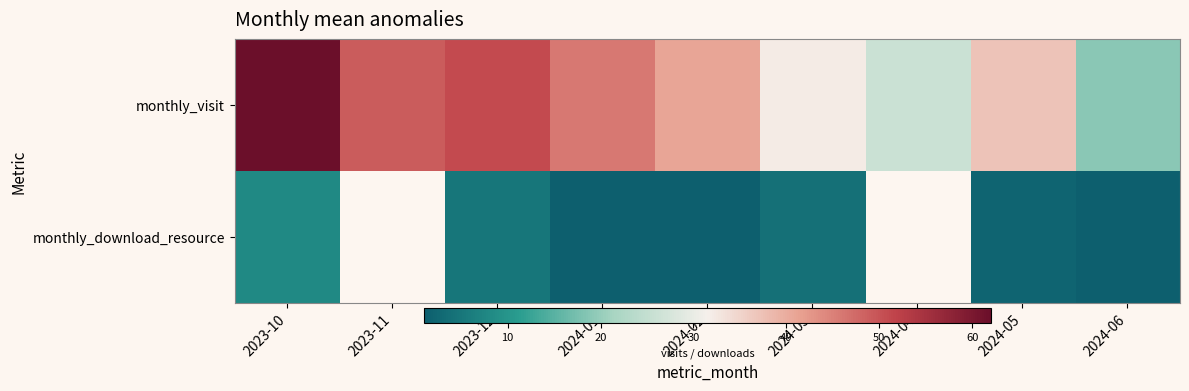

True or false: monthly_visit has a value of 19.2 at 2024-03.

False